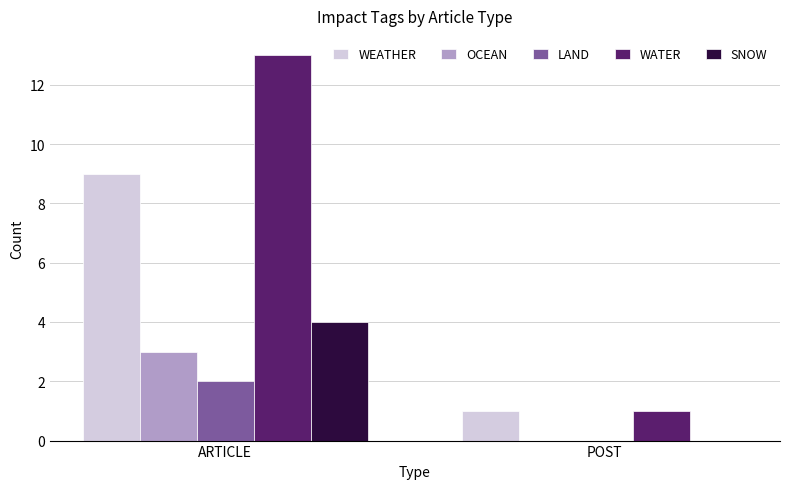

What is the sum of the SNOW values at POST and ARTICLE?

4